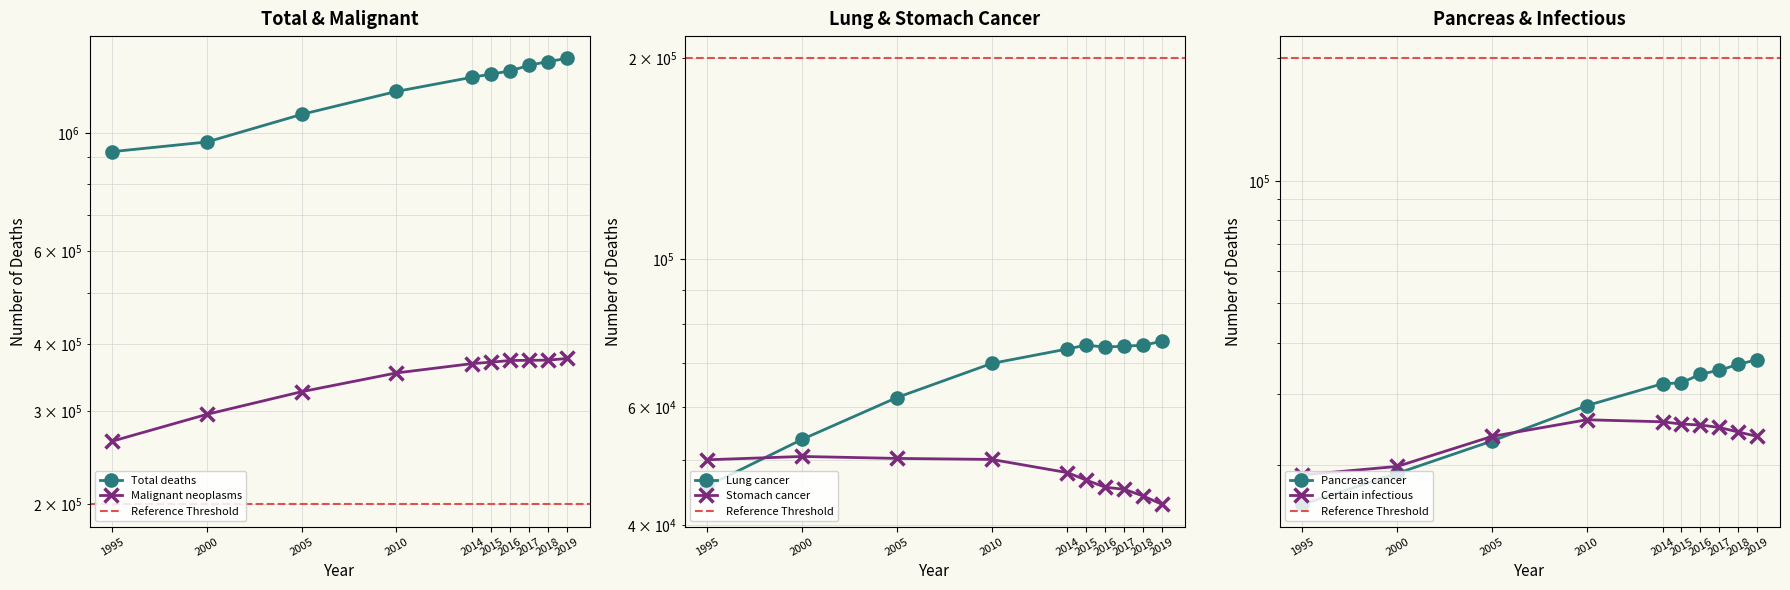

At which label is Pancreas cancer closest to 26187?

2010